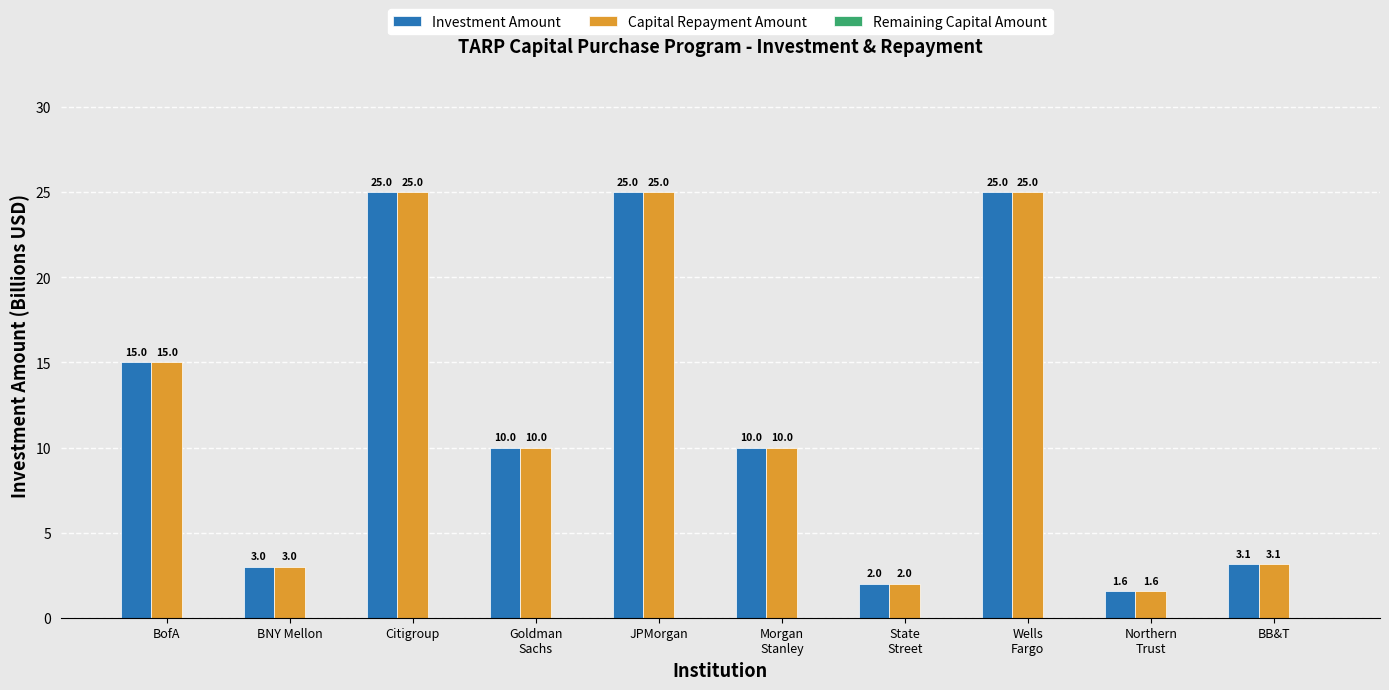

At how many categories does at least one series exceed 18?

3